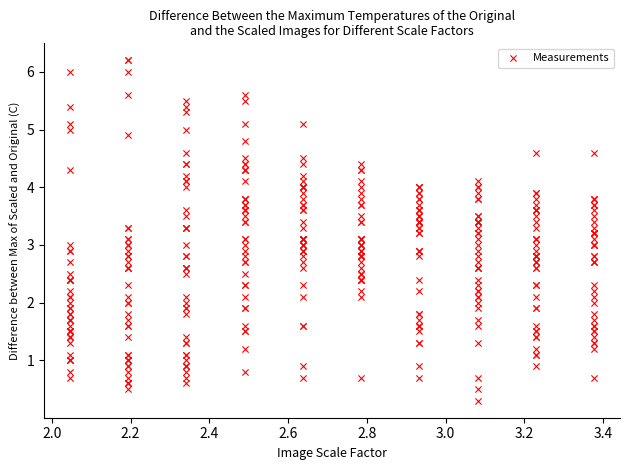

What is the range of Y values (max minus min)?

5.9